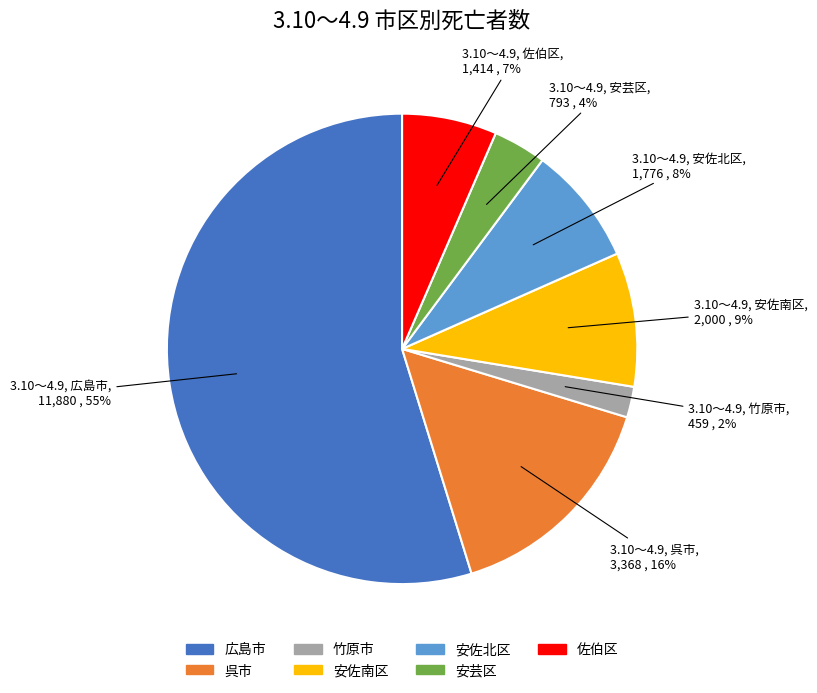

Which has a higher value, 安佐北区 or 竹原市?

安佐北区